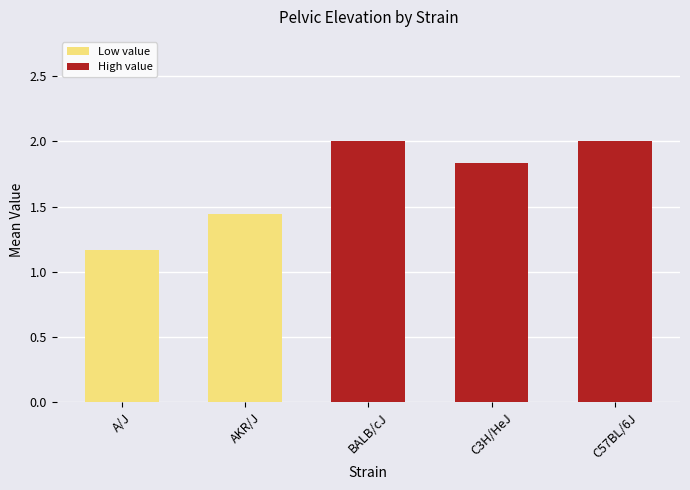

Where is the data nearest to the value 1?

A/J